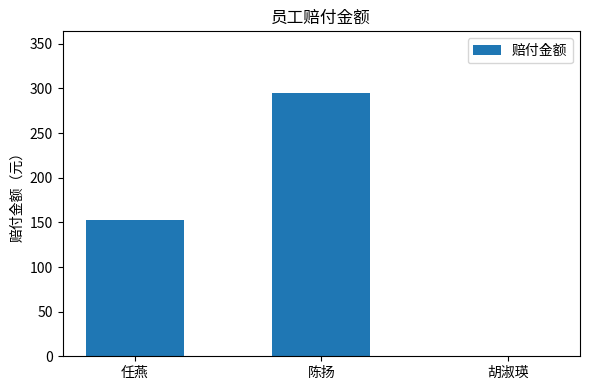

Which has a higher value, 胡淑瑛 or 陈扬?

陈扬